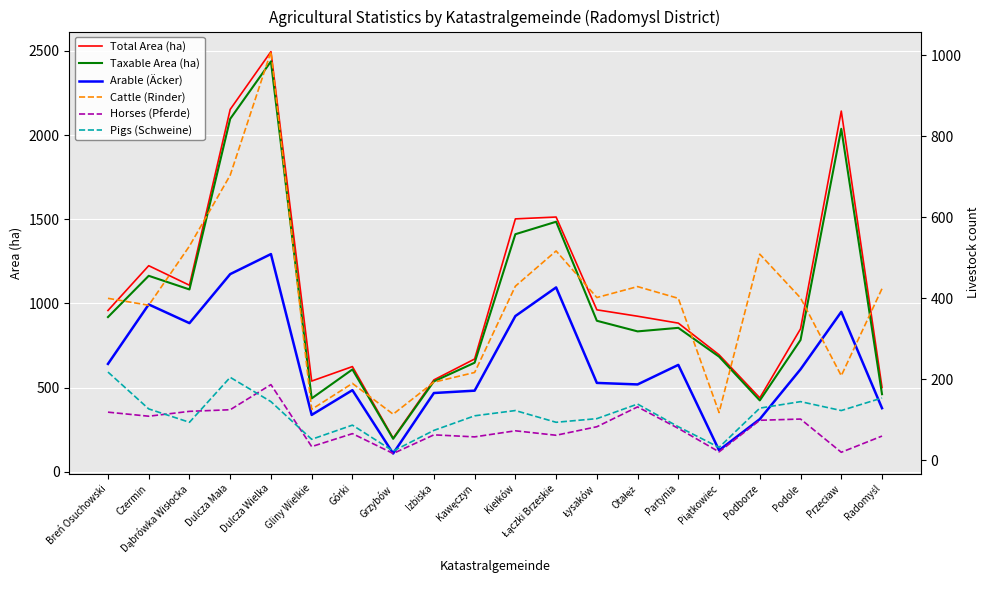

Which has a higher value, Dąbrówka Wisłocka or Łączki Brzeskie?

Łączki Brzeskie